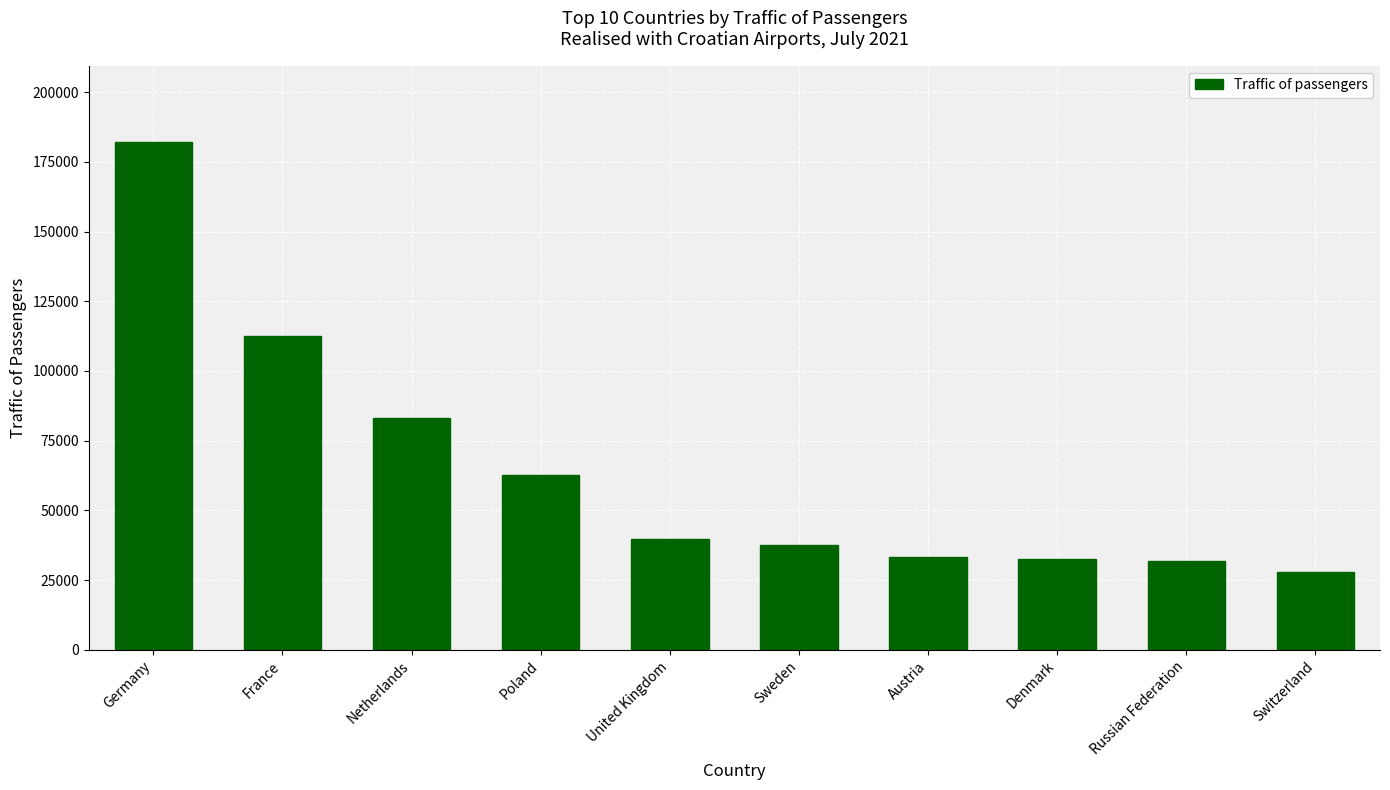

Which has a higher value, Netherlands or Denmark?

Netherlands